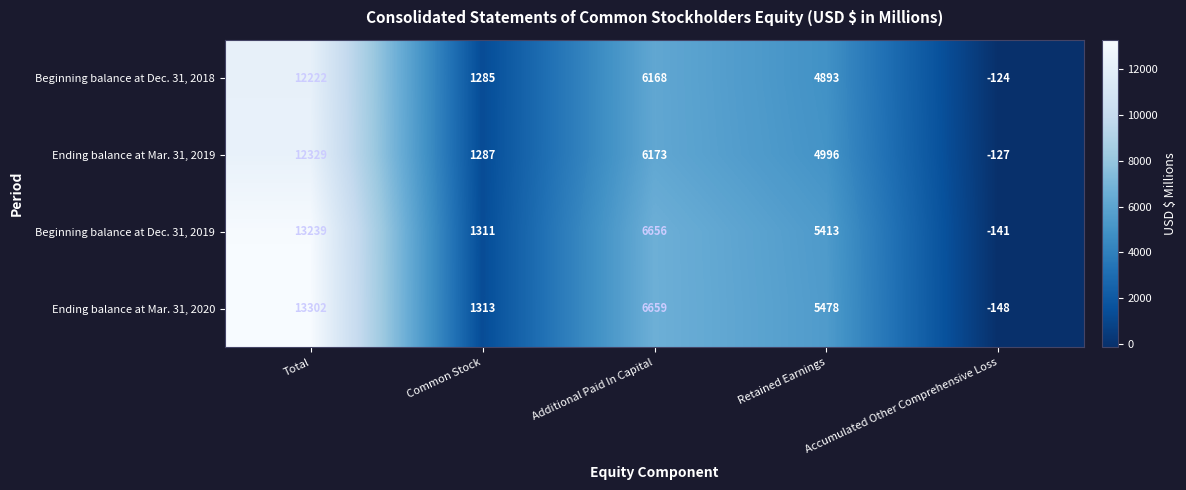

What is the approximate value of Beginning balance at Dec. 31, 2019 at Additional Paid In Capital, to the nearest 50?

6650